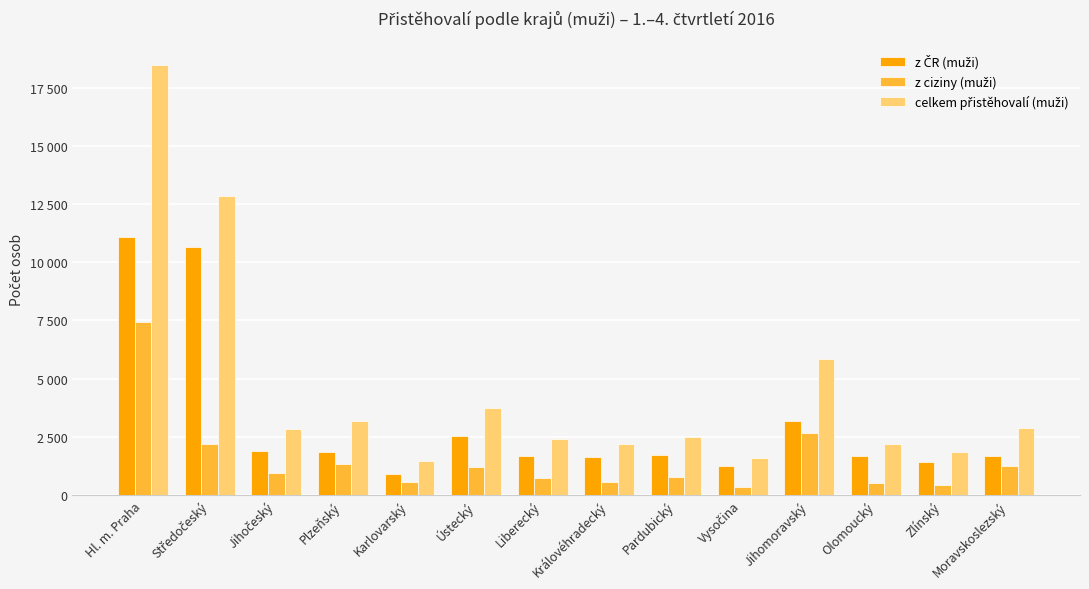

What is the sum of all celkem přistěhovalí (muži) values?

63862